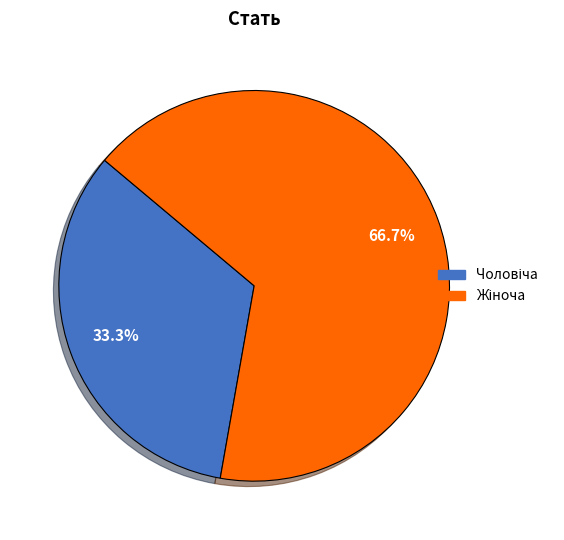

Is there a majority slice in this chart?

Yes